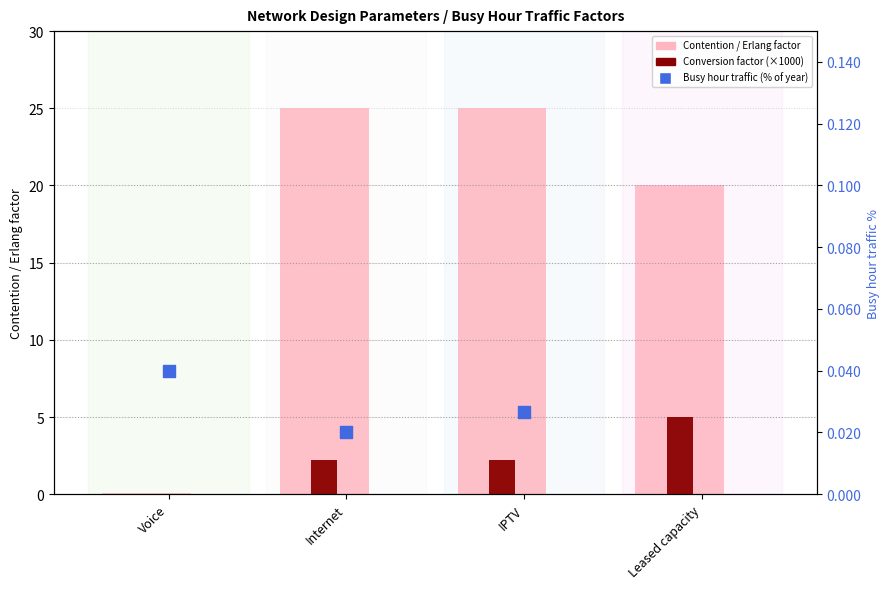

What is the total value across all series at Voice?

0.1